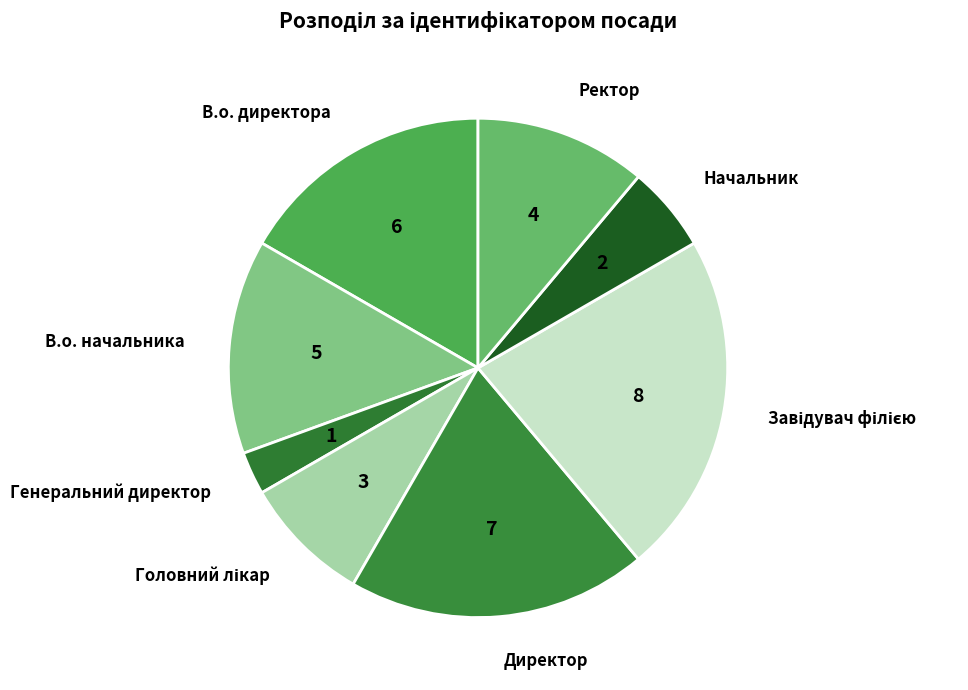

Is there any slice that represents more than half of the pie?

No